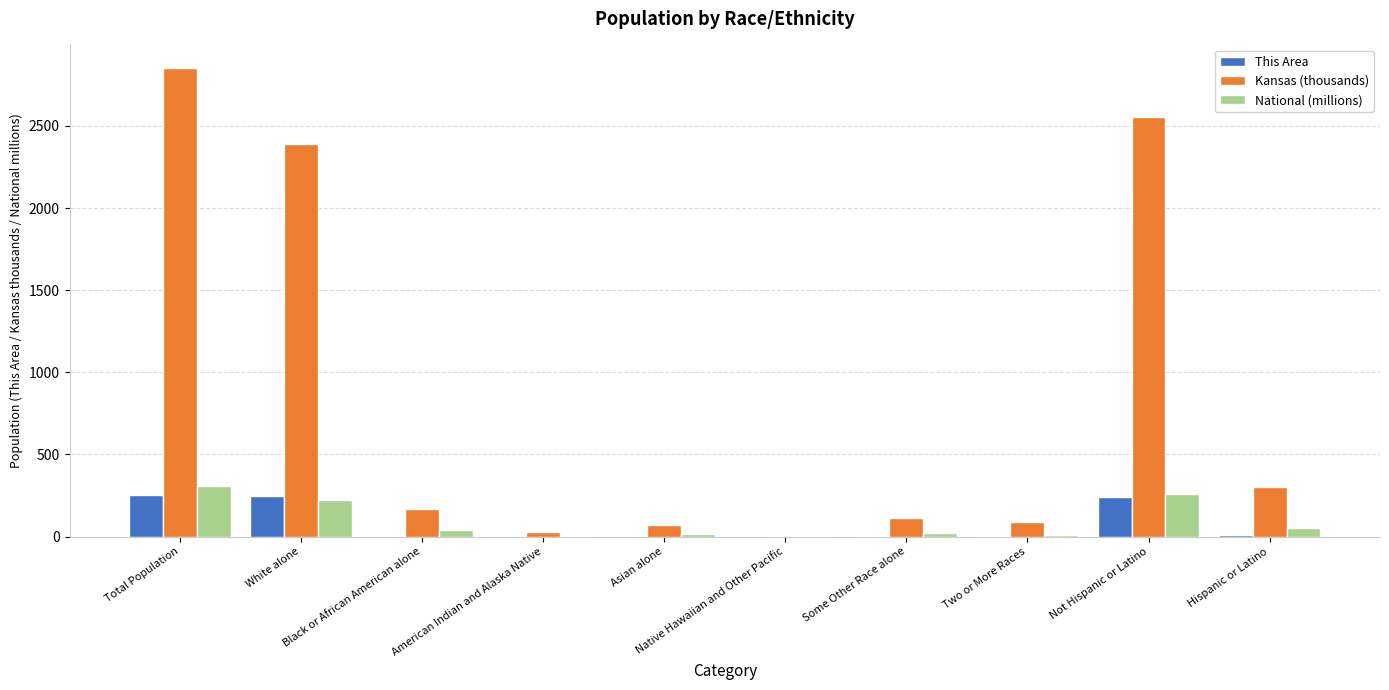

What is the sum of all National (millions) values?

926.2